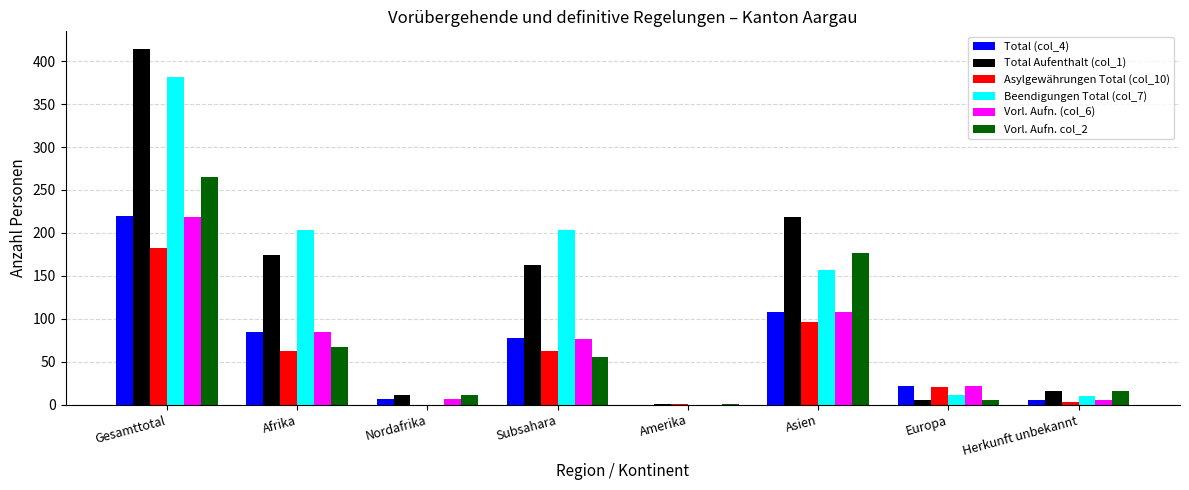

The Total (col_4) series shows 0 at Amerika. True or false?

True